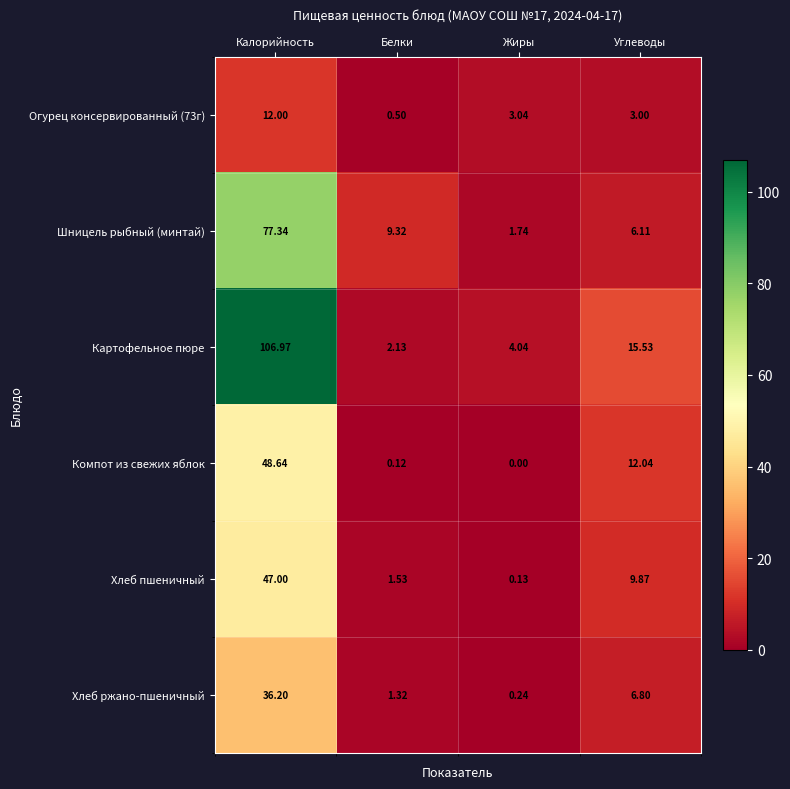

Which category has the lowest value across all series?

Жиры